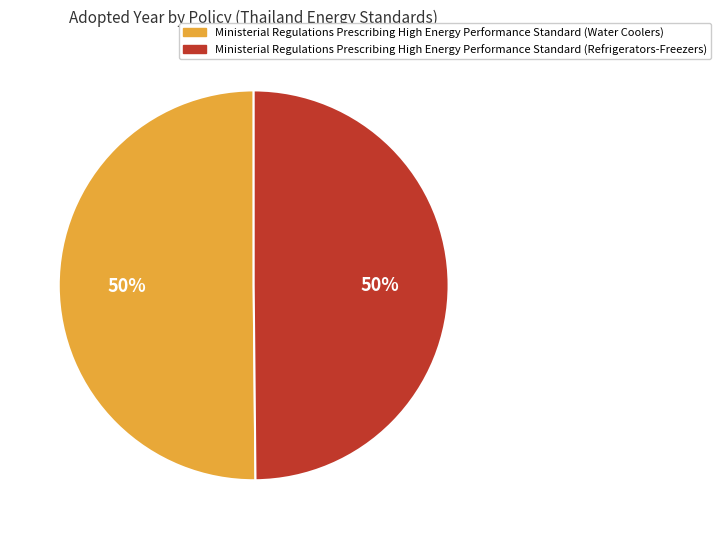

To the nearest percent, what portion does Ministerial Regulations Prescribing High Energy Performance Standard (Refrigerators-Freezers) represent?

50%